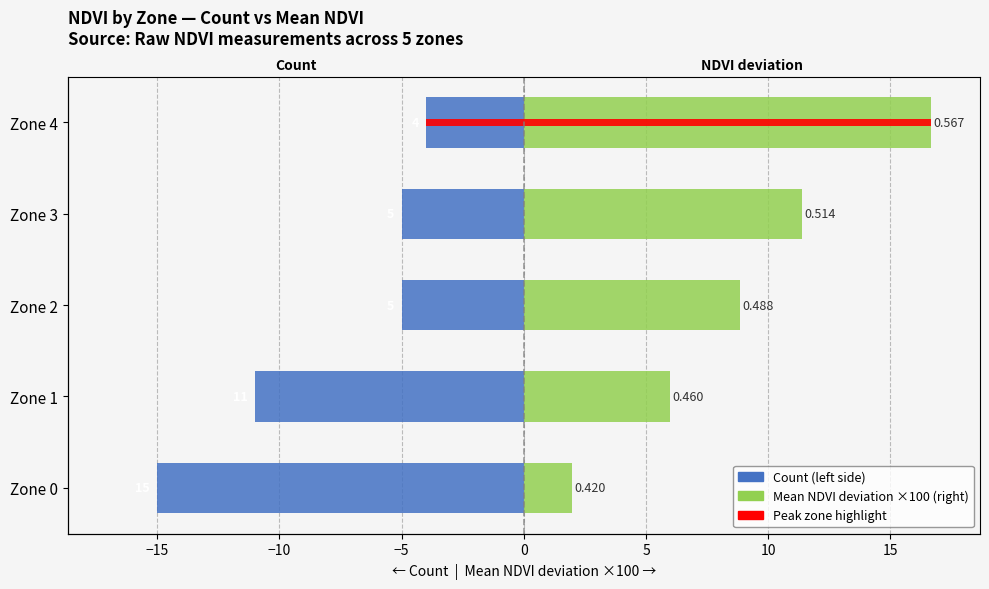

What is the highest value of the Count (left) series?

-4.0